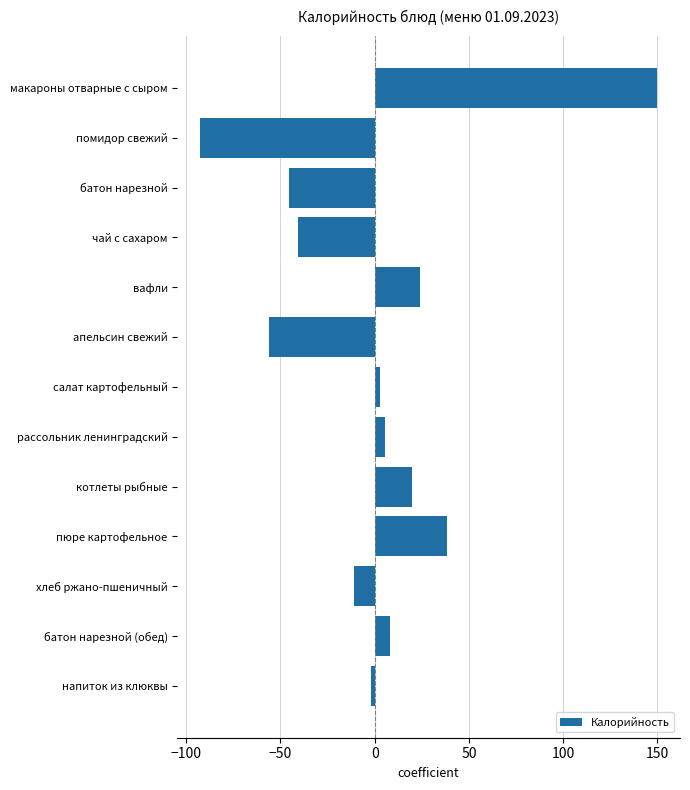

At which label is the value closest to 28?

вафли